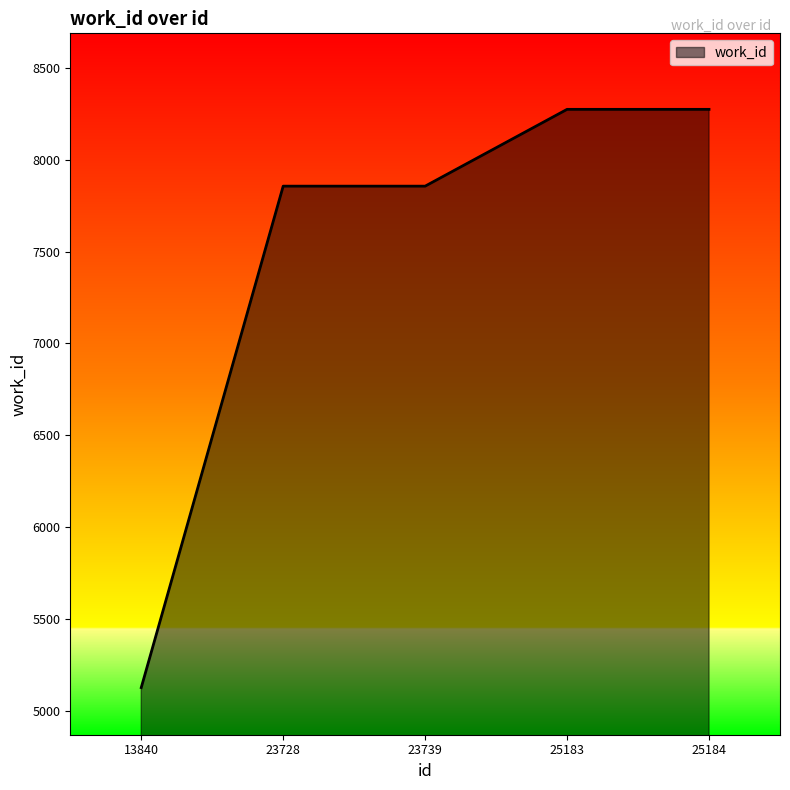

Count the values in the range 7856 to 8274.

4